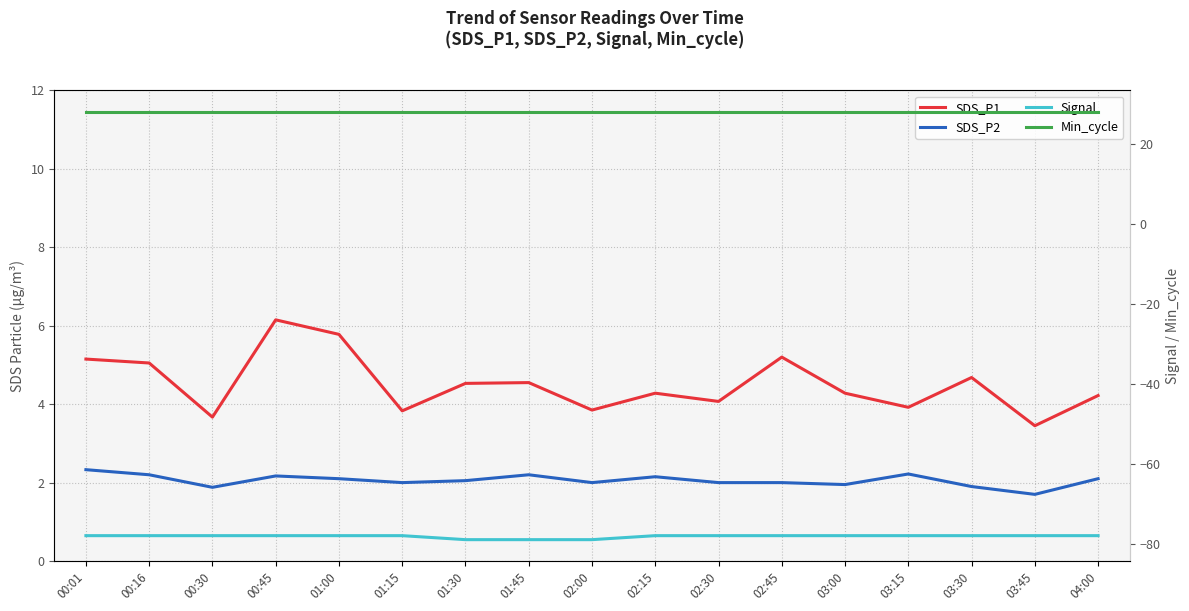

Which series has the widest spread of values?

SDS_P1